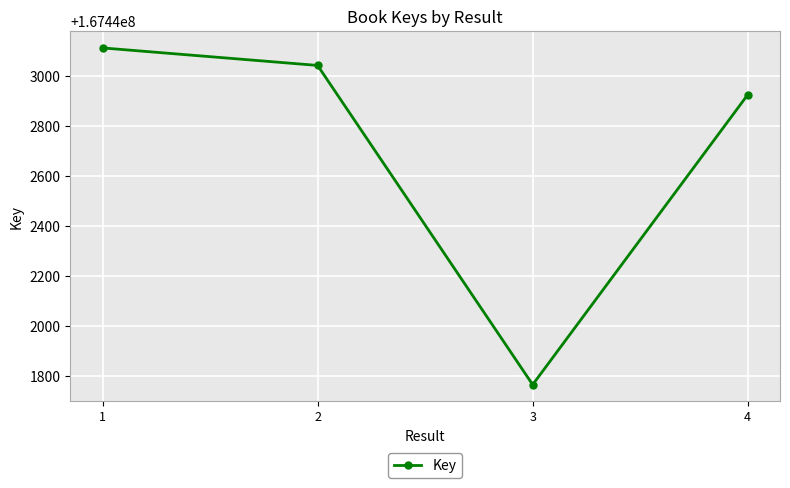

Which has a higher value, 3 or 1?

1